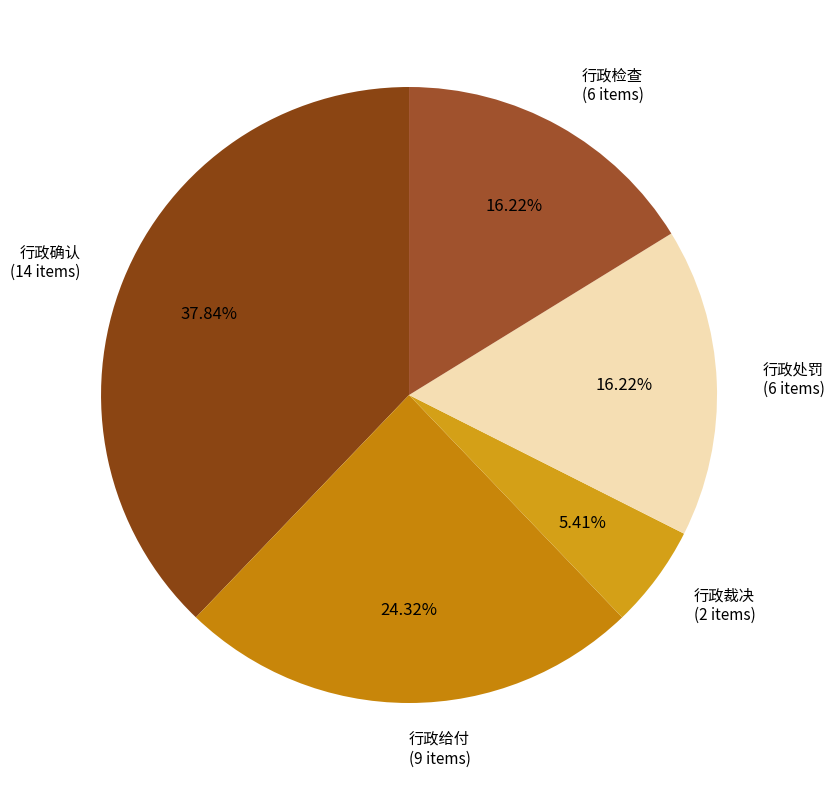

The 行政检查 slice represents 16% of the pie. True or false?

True